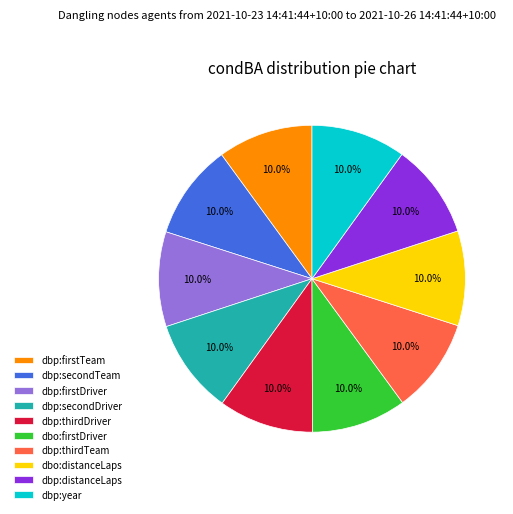

Is dbp:thirdDriver the majority of the pie?

No